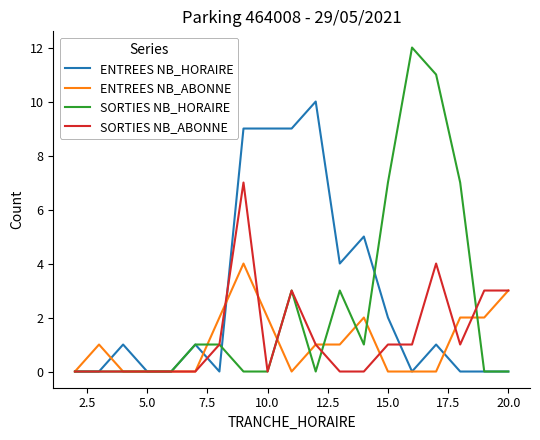

Rank the series by their maximum value, from lowest to highest.

ENTREES NB_ABONNE, SORTIES NB_ABONNE, ENTREES NB_HORAIRE, SORTIES NB_HORAIRE